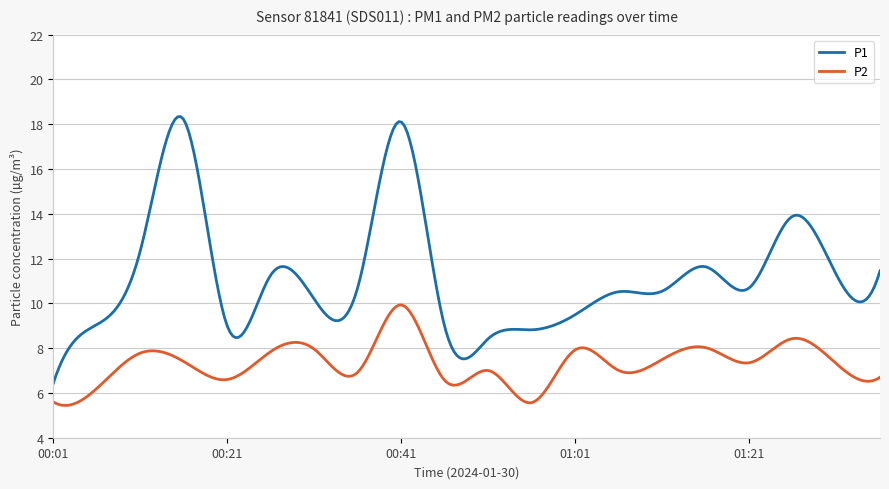

Which series has the largest total across all categories?

P1